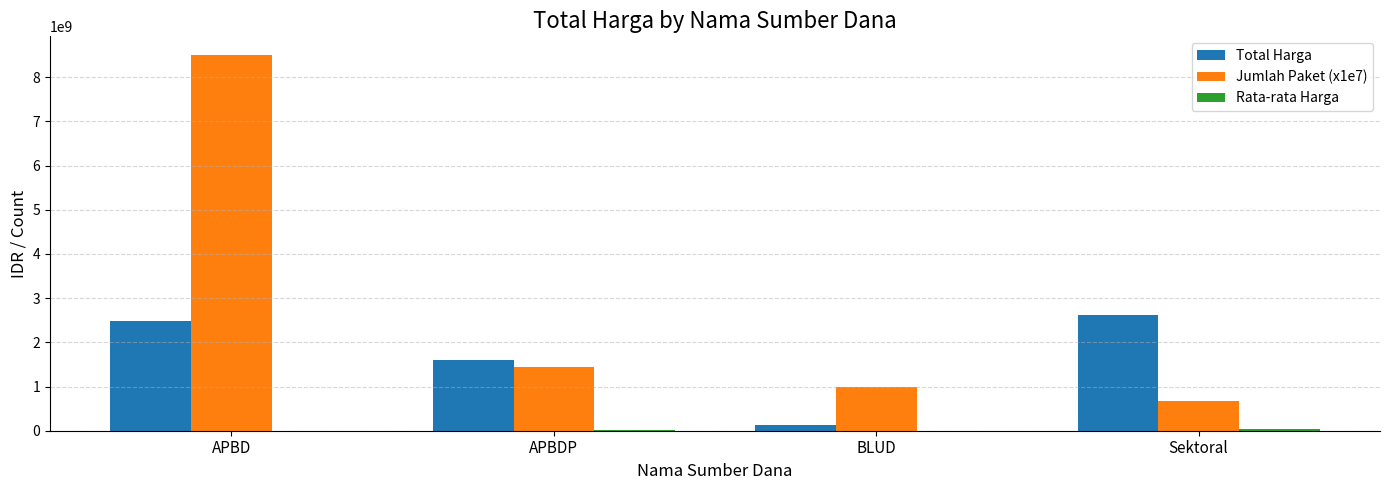

Read the Total Harga value at APBD.

2486560505.0